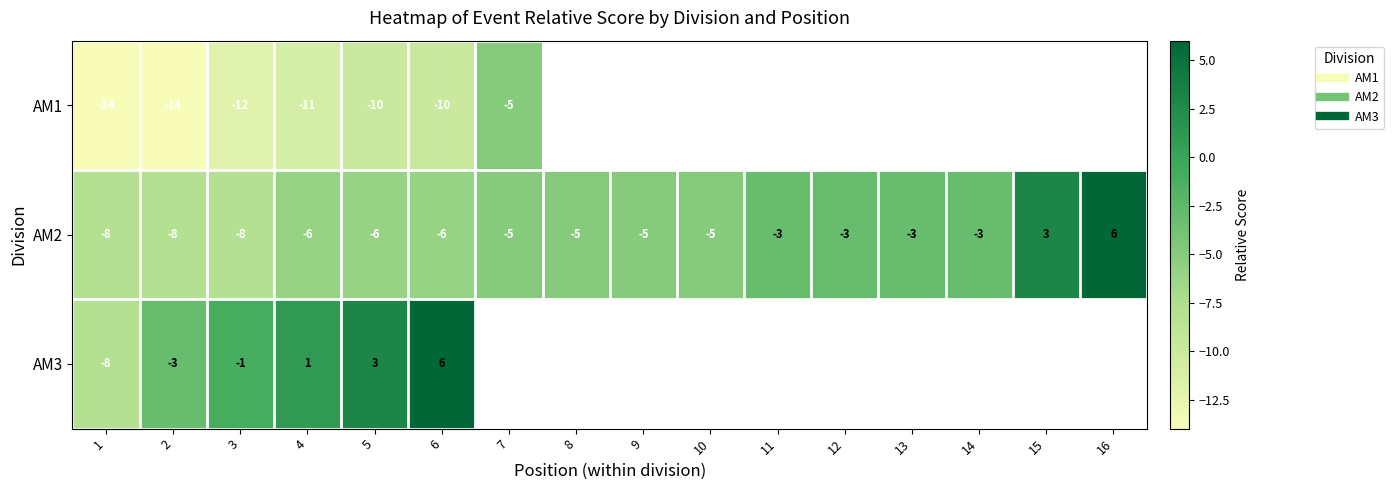

List the series in order of their peak value, highest first.

AM2, AM3, AM1